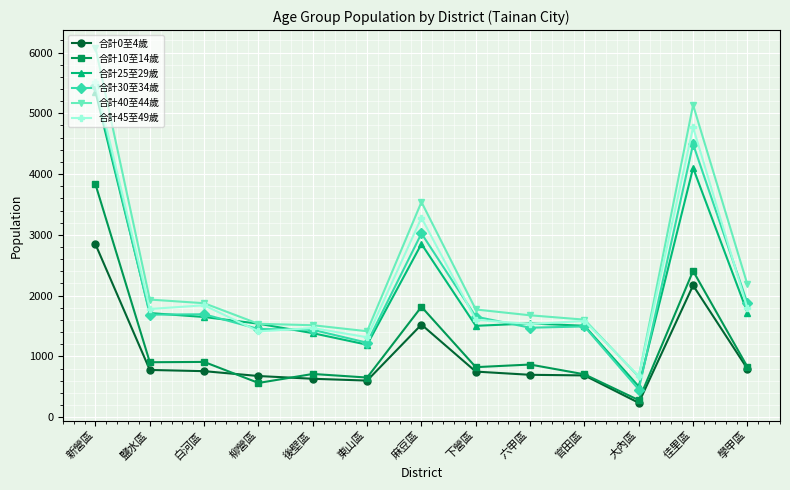

How many series are shown in this chart?

6